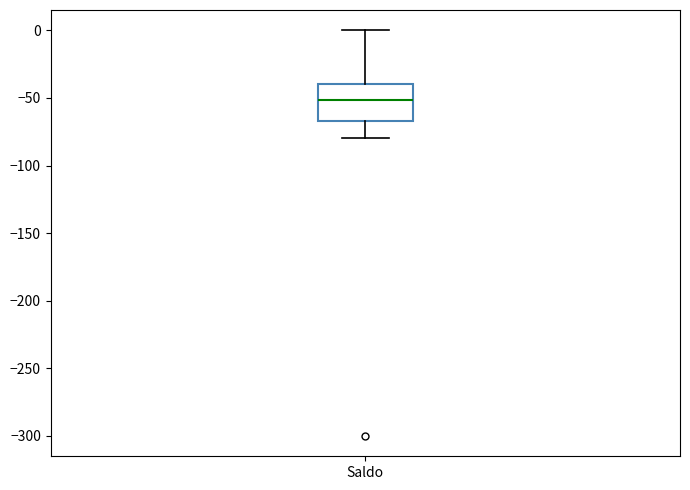

Transcribe this box plot: give where the median line is, the range the box spans, and where the two whiskers end, as read against the y-axis. The values are not printed on the chart, so give them approximately, as read against the axis.

median -50, box -65 to -40, whiskers -80 to 0